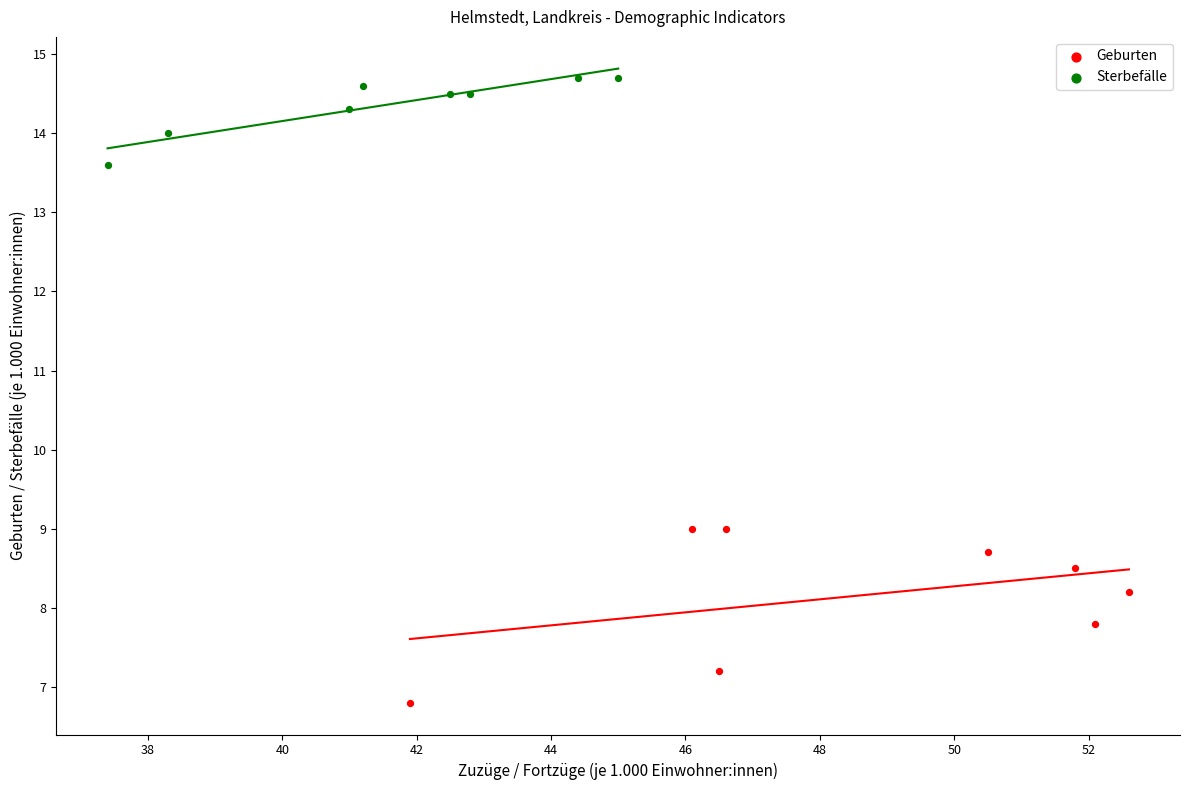

What are all the series names shown in the legend?

Geburten, Sterbefälle